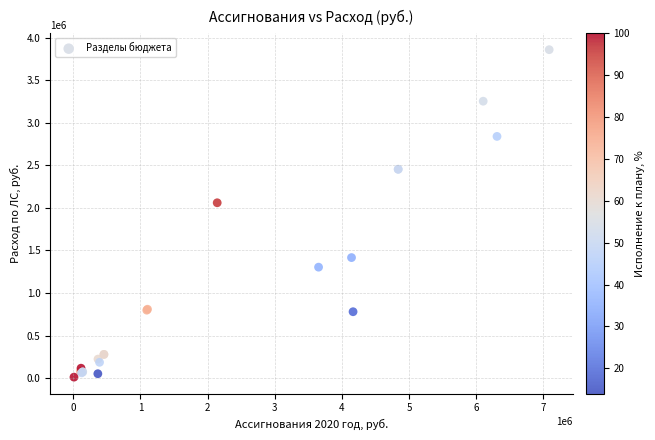

What Y value in the scatter plot is closest to 1934850?

2060000.0